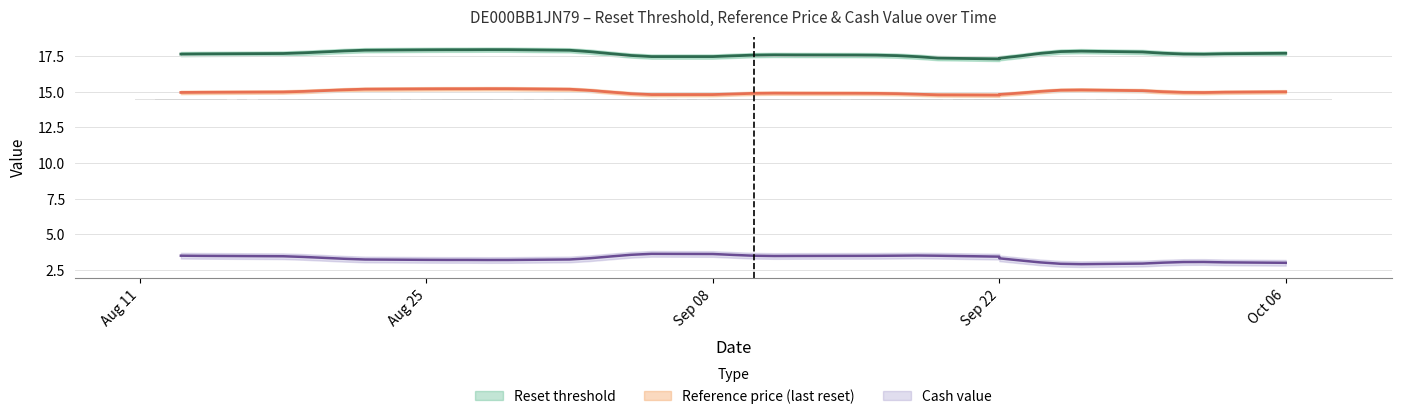

Reading left to right, extract all data points from this chart.

Reset threshold: 2025-10-06=17.8	2025-10-03=17.6	2025-10-02=17.6	2025-10-01=17.7	2025-09-30=17.5	2025-09-29=17.8	2025-09-26=18.1	2025-09-25=17.9	2025-09-24=17.8	2025-09-23=17.5	2025-09-22=17.0	2025-09-22=17.2	2025-09-19=17.4	2025-09-18=17.6	2025-09-17=17.5	2025-09-16=17.7	2025-09-15=17.5	2025-09-12=17.6	2025-09-11=17.6	2025-09-10=17.6	2025-09-09=17.6	2025-09-08=17.3	2025-09-05=17.3	2025-09-04=17.6	2025-09-03=17.6	2025-09-02=17.9	2025-09-01=18.1	2025-08-29=18.0	2025-08-28=17.9	2025-08-27=18.0	2025-08-26=17.9	2025-08-25=18.0	2025-08-22=18.0	2025-08-21=17.9	2025-08-20=17.8	2025-08-19=17.7	2025-08-18=17.6	2025-08-14=17.7	2025-08-13=17.6
Reference price (last reset): 2025-10-06=15.1	2025-10-03=14.9	2025-10-02=14.9	2025-10-01=15.0	2025-09-30=14.9	2025-09-29=15.1	2025-09-26=15.3	2025-09-25=15.2	2025-09-24=15.1	2025-09-23=14.8	2025-09-22=14.6	2025-09-22=14.8	2025-09-19=14.8	2025-09-18=14.9	2025-09-17=14.9	2025-09-16=15.0	2025-09-15=14.9	2025-09-12=14.9	2025-09-11=14.9	2025-09-10=15.0	2025-09-09=14.9	2025-09-08=14.7	2025-09-05=14.6	2025-09-04=14.9	2025-09-03=14.9	2025-09-02=15.2	2025-09-01=15.3	2025-08-29=15.2	2025-08-28=15.2	2025-08-27=15.2	2025-08-26=15.2	2025-08-25=15.2	2025-08-22=15.2	2025-08-21=15.2	2025-08-20=15.1	2025-08-19=15.0	2025-08-18=14.9	2025-08-14=15.0	2025-08-13=14.9
Cash value: 2025-10-06=2.9	2025-10-03=3.1	2025-10-02=3.1	2025-10-01=3.0	2025-09-30=3.1	2025-09-29=2.9	2025-09-26=2.7	2025-09-25=2.9	2025-09-24=2.9	2025-09-23=3.2	2025-09-22=3.5	2025-09-22=3.3	2025-09-19=3.6	2025-09-18=3.5	2025-09-17=3.5	2025-09-16=3.4	2025-09-15=3.5	2025-09-12=3.5	2025-09-11=3.5	2025-09-10=3.4	2025-09-09=3.4	2025-09-08=3.8	2025-09-05=3.9	2025-09-04=3.5	2025-09-03=3.5	2025-09-02=3.2	2025-09-01=3.1	2025-08-29=3.2	2025-08-28=3.2	2025-08-27=3.2	2025-08-26=3.2	2025-08-25=3.2	2025-08-22=3.2	2025-08-21=3.3	2025-08-20=3.4	2025-08-19=3.5	2025-08-18=3.5	2025-08-14=3.5	2025-08-13=3.5